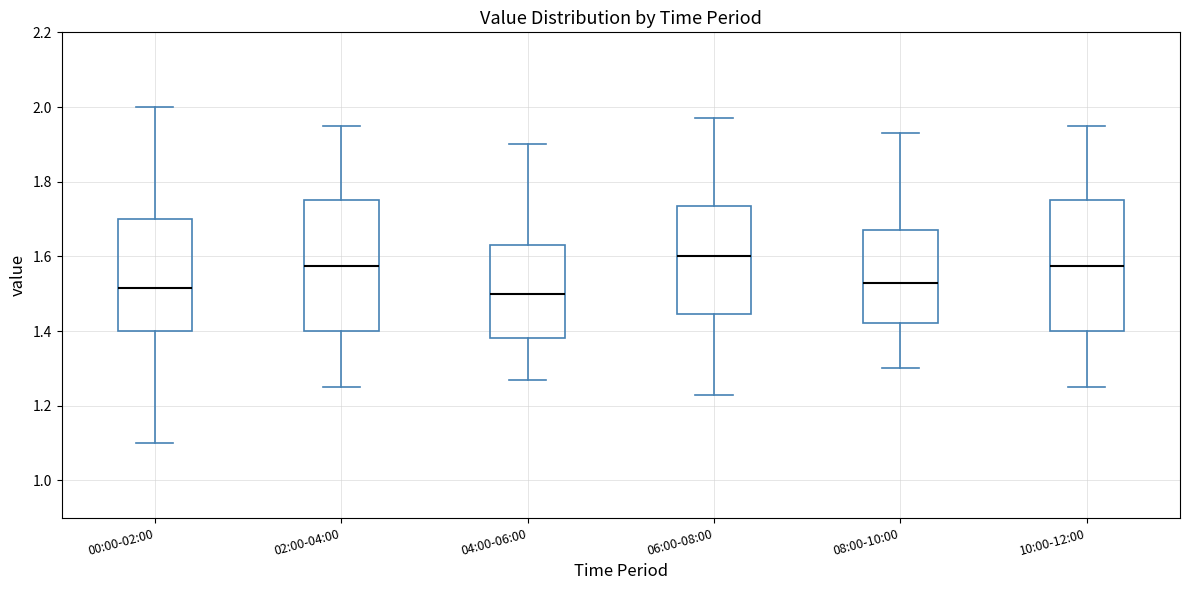

Reading left to right, transcribe this box plot: for each box, give where its median line is, the range the box spans, and where its two whiskers end, as read against the y-axis. The values are not printed on the chart, so give them approximately, as read against the axis.

00:00-02:00: median 1.52, box 1.40 to 1.70, whiskers 1.10 to 2.00
02:00-04:00: median 1.58, box 1.40 to 1.76, whiskers 1.26 to 1.96
04:00-06:00: median 1.50, box 1.38 to 1.64, whiskers 1.28 to 1.90
06:00-08:00: median 1.60, box 1.44 to 1.74, whiskers 1.24 to 1.98
08:00-10:00: median 1.54, box 1.42 to 1.68, whiskers 1.30 to 1.94
10:00-12:00: median 1.58, box 1.40 to 1.76, whiskers 1.26 to 1.96